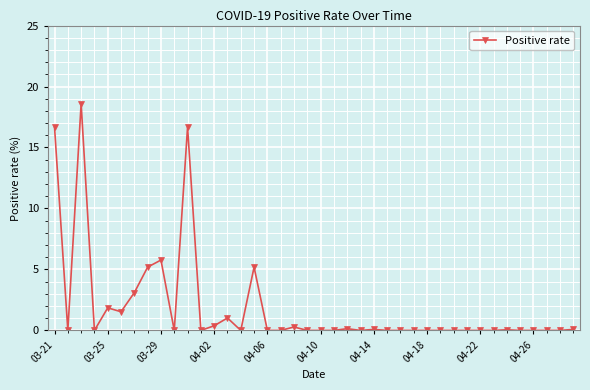

What is the value of the 1st point from the left?

16.7